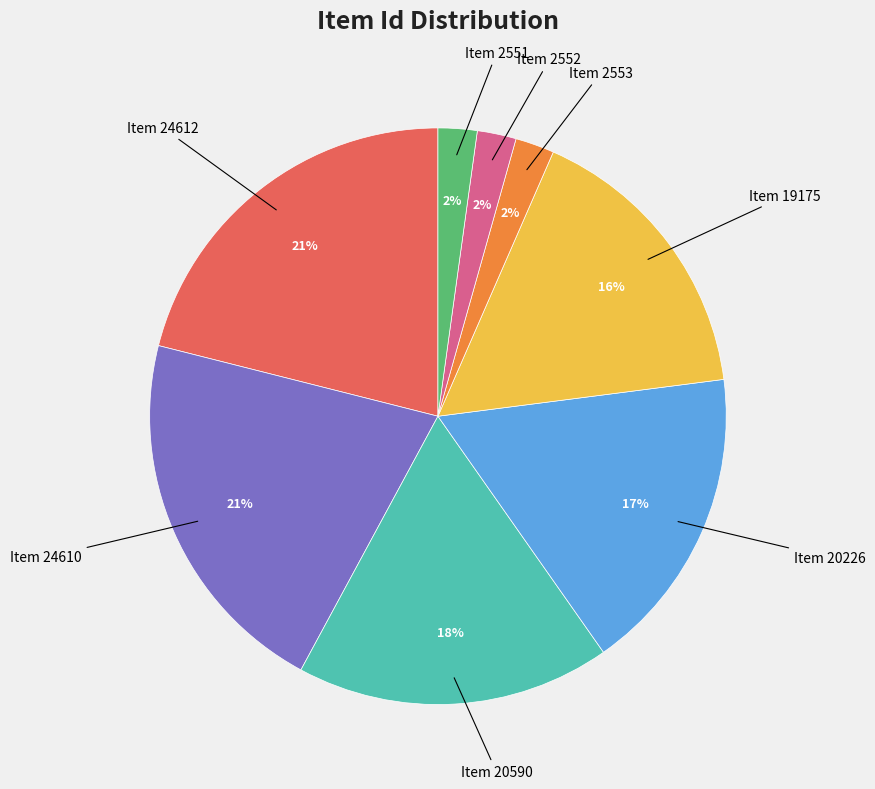

To the nearest percent, what is the difference between the largest and smallest slice percentages?

19%